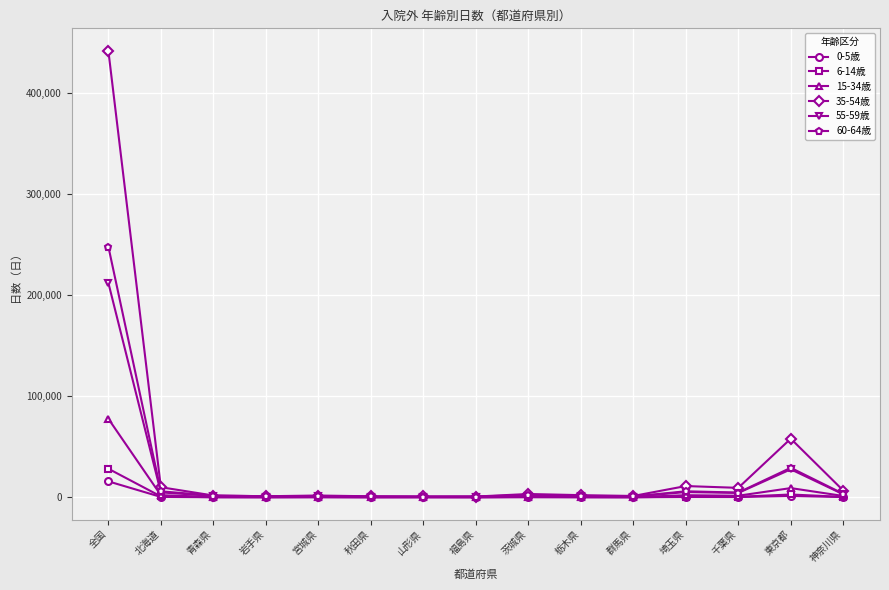

What is the greatest value displayed?

442195